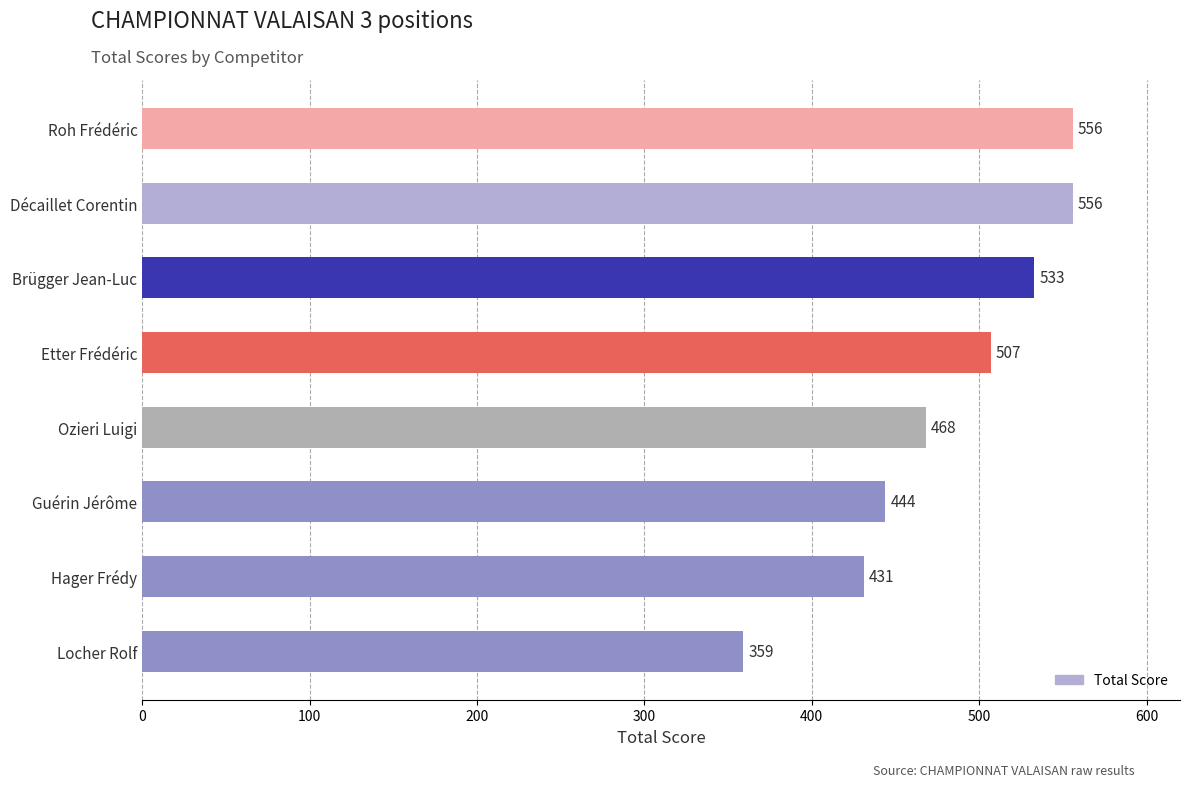

Where is the data nearest to the value 457?

Ozieri Luigi